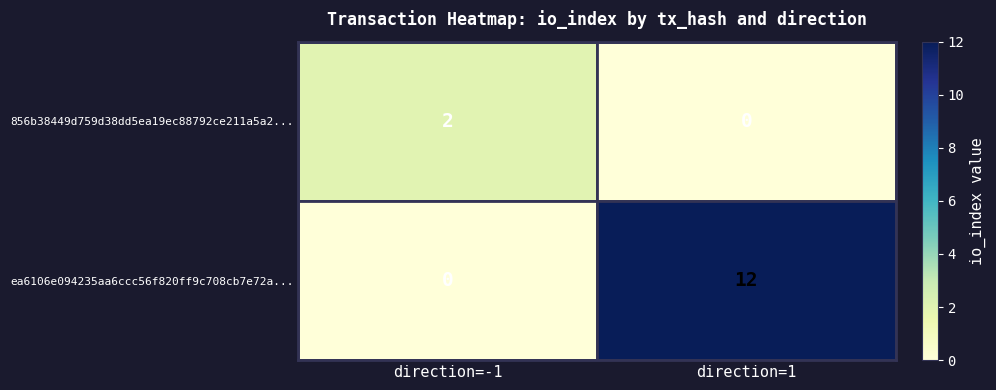

Rank the series at direction=-1 from lowest to highest value.

ea6106e094235aa6ccc56f820ff9c708cb7e72a..., 856b38449d759d38dd5ea19ec88792ce211a5a2...